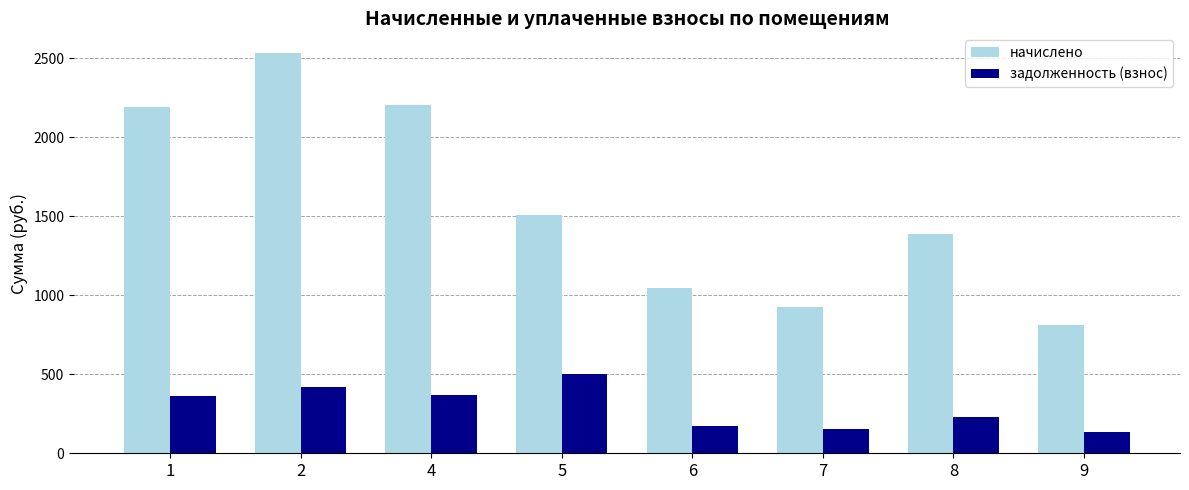

List the series in order of their peak value, lowest first.

задолженность (взнос), начислено